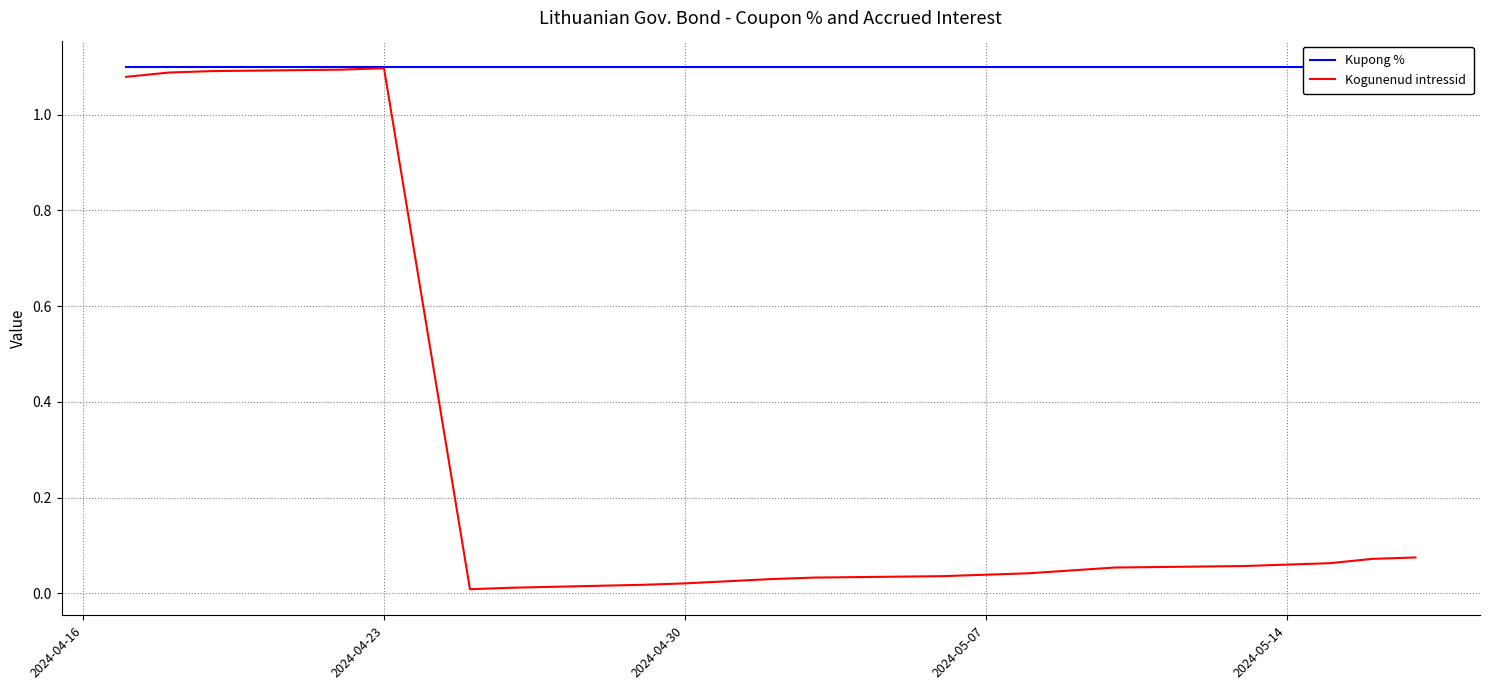

At 2024-04-30, list the series in order from largest to smallest.

Kupong %, Kogunenud intressid